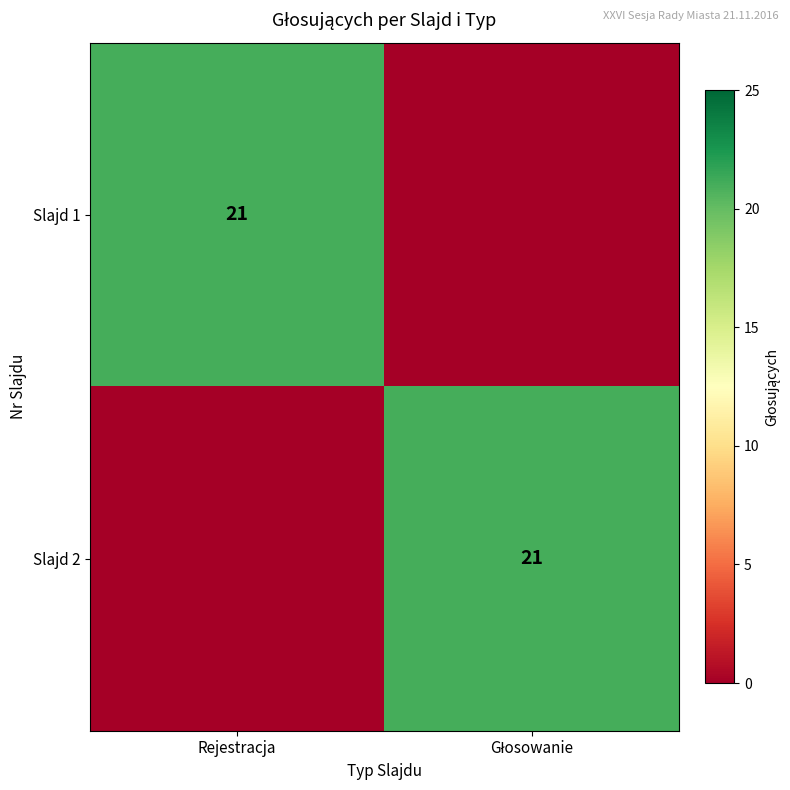

The Slajd 1 series shows 21 at Rejestracja. True or false?

True